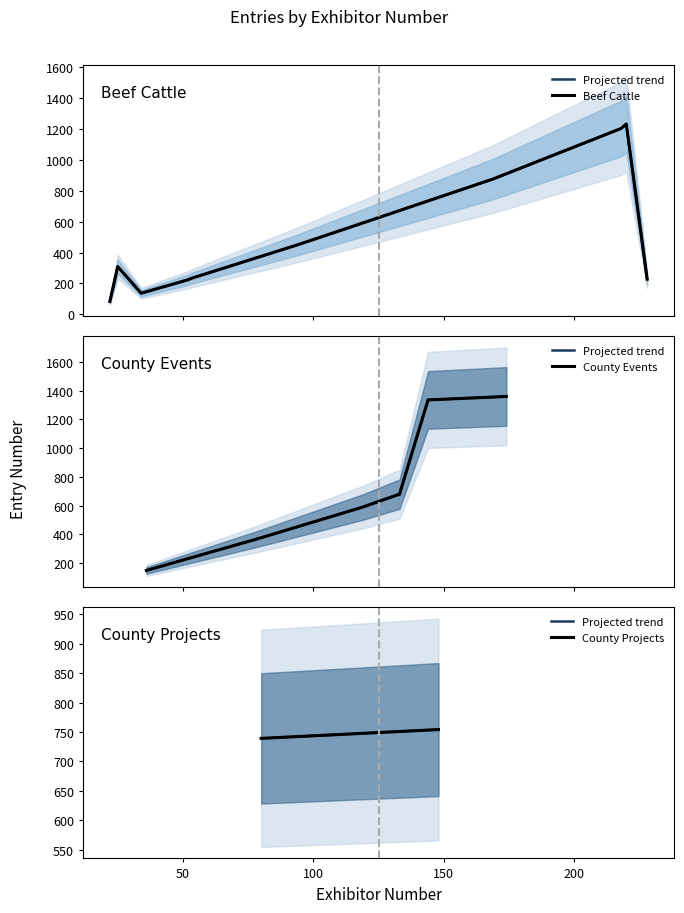

How many series are shown in this chart?

3